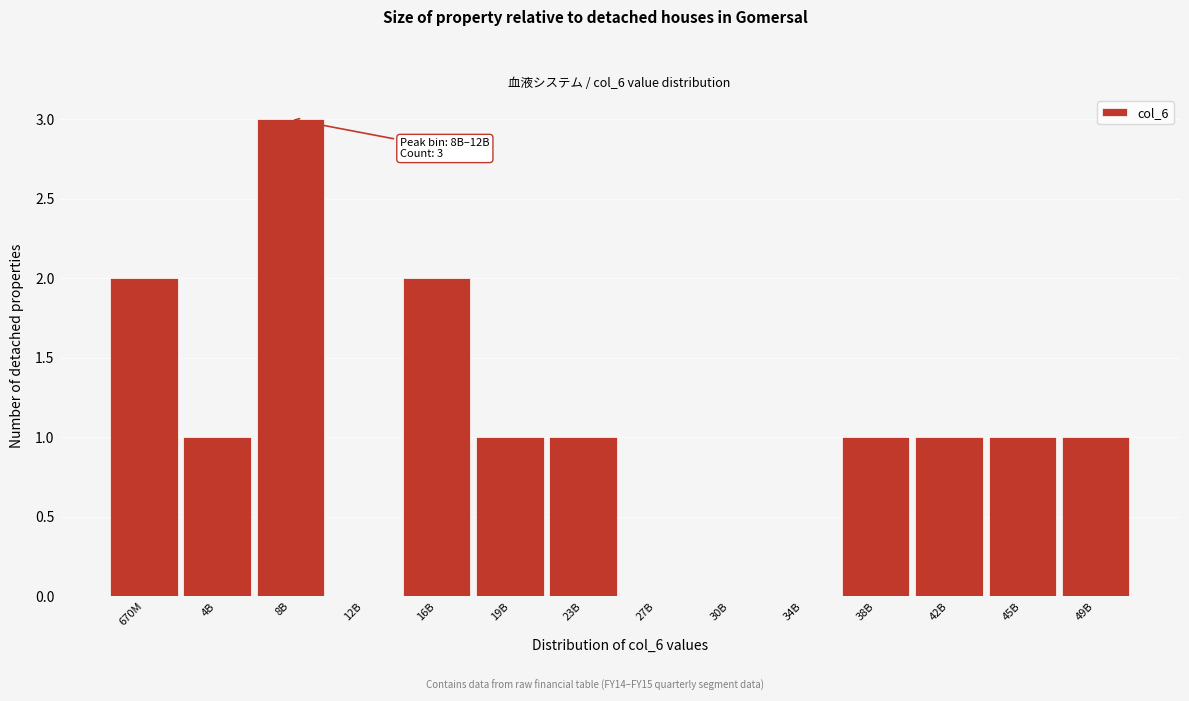

Reading right to left, what are all the values shown in this chart?

49B=1	45B=1	42B=1	38B=1	34B=0	30B=0	27B=0	23B=1	19B=1	16B=2	12B=0	8B=3	4B=1	670M=2